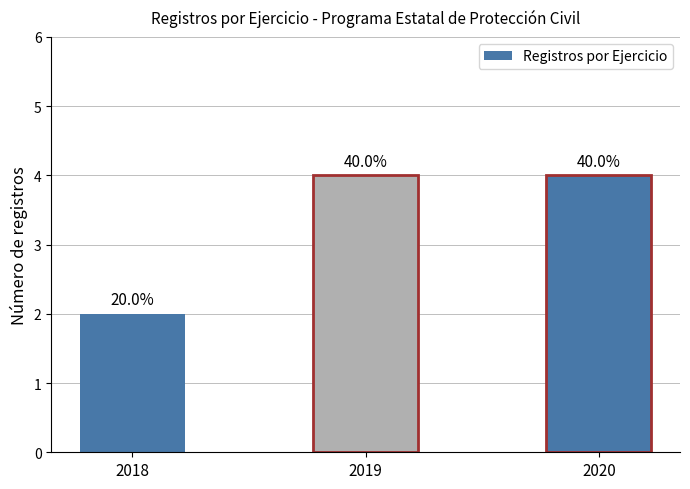

Reading left to right, extract all data points from this chart.

2018=2	2019=4	2020=4